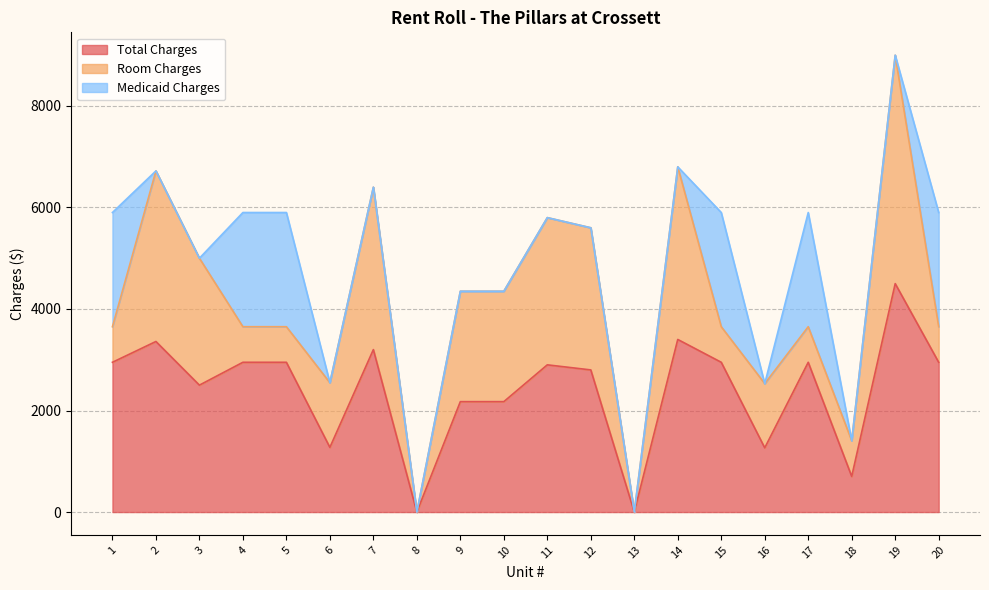

What is the difference between the Total Charges values at 6 and 18?

572.0